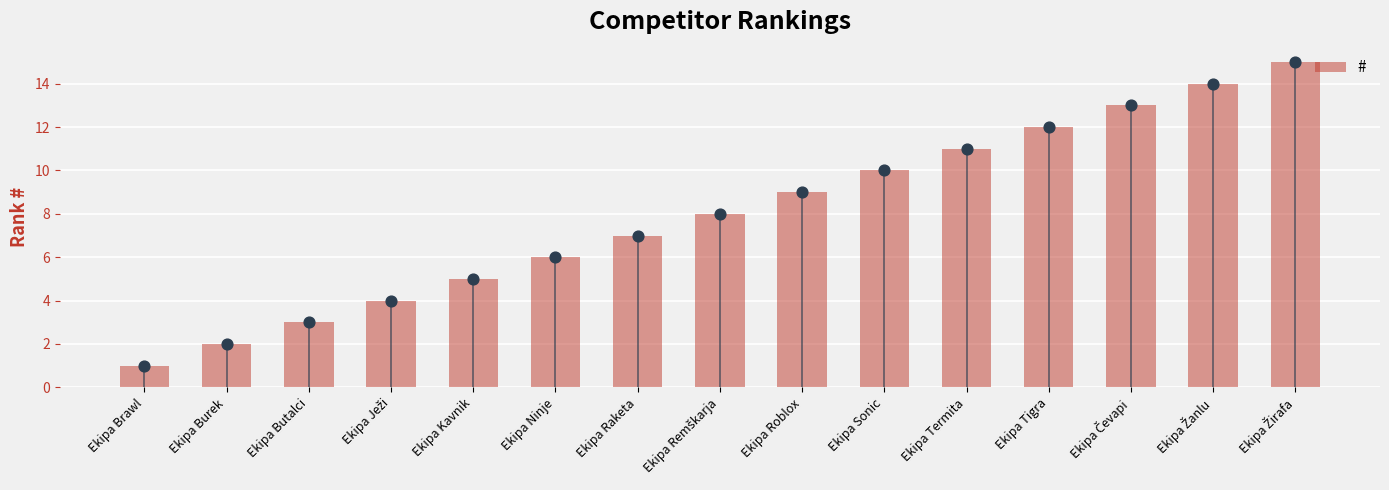

Which has a higher value, Ekipa Ježi or Ekipa Žirafa?

Ekipa Žirafa